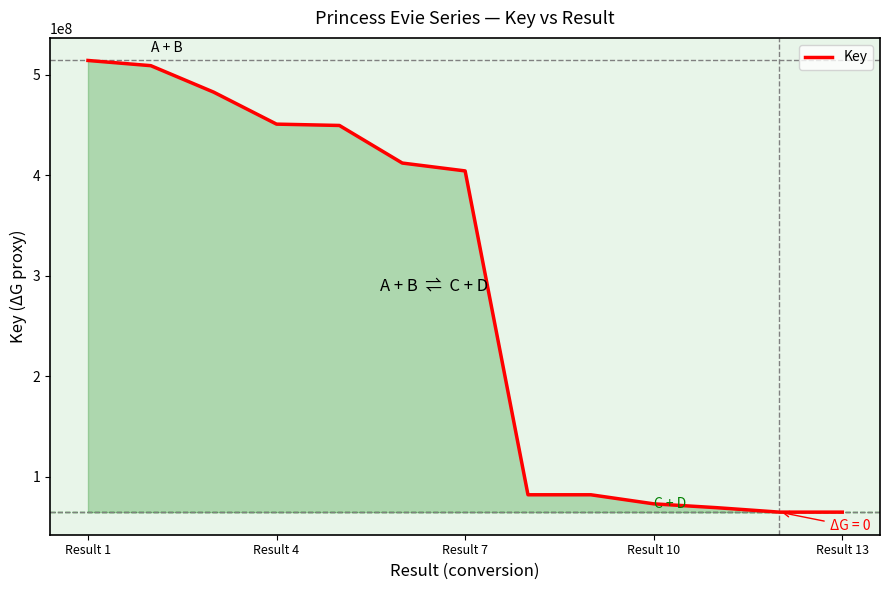

What is the maximum value shown in the chart?

514234153